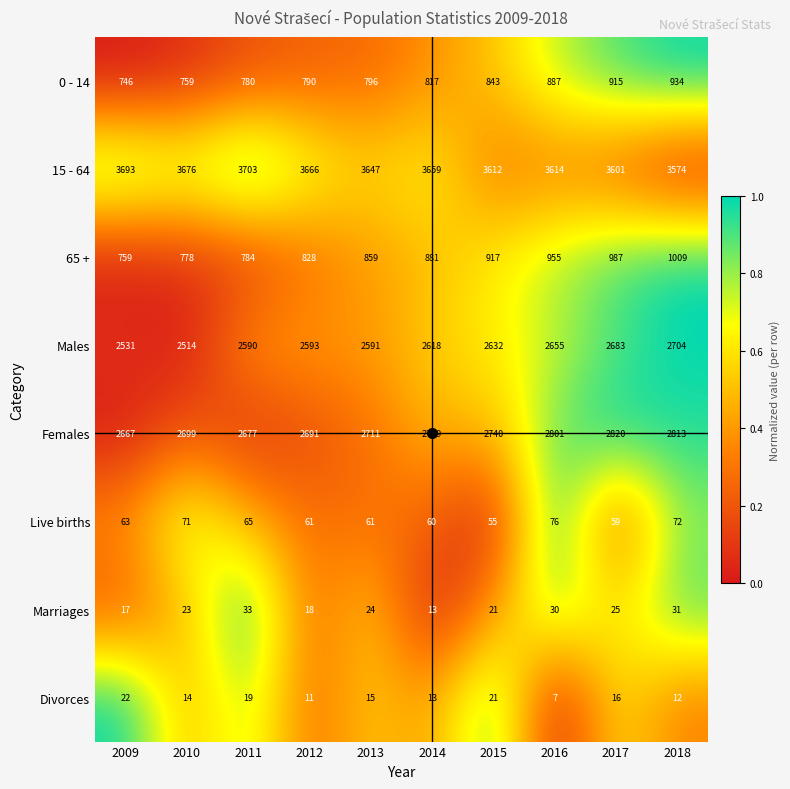

Rank the series at 2018 from highest to lowest value.

15 - 64, Females, Males, 65 +, 0 - 14, Live births, Marriages, Divorces